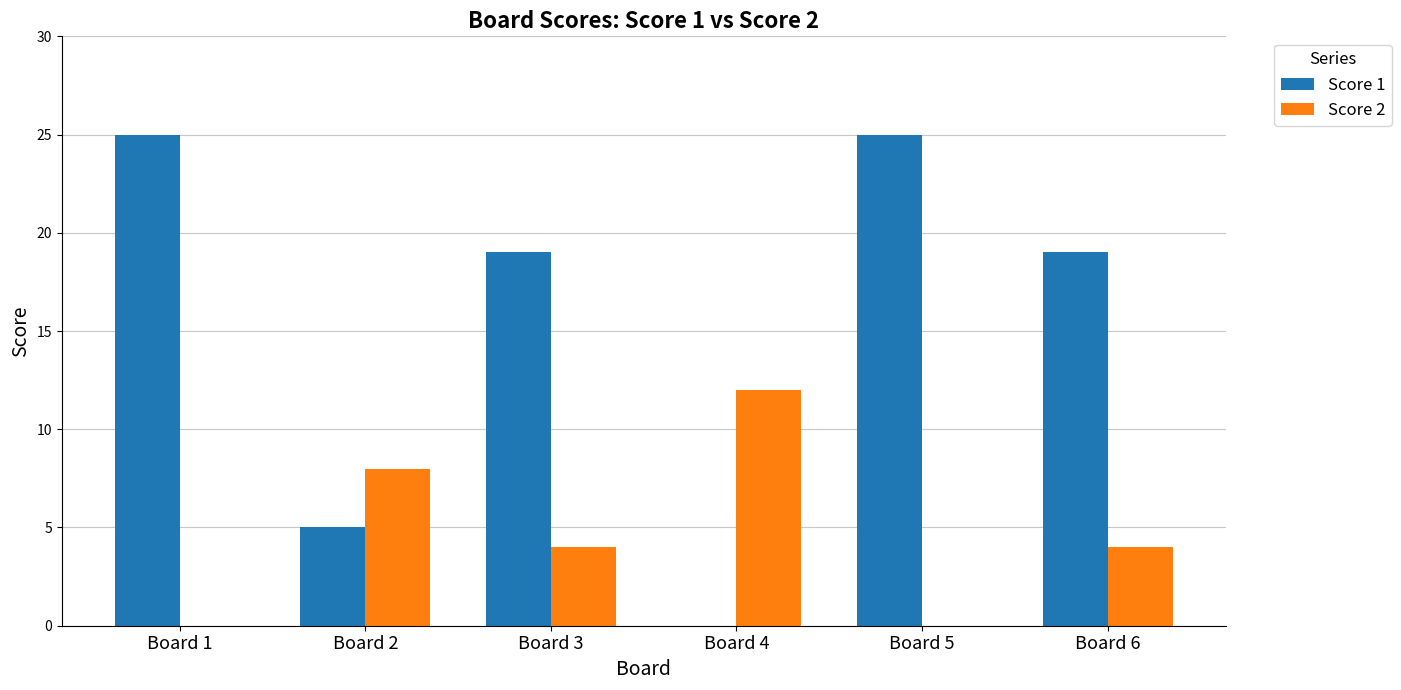

What is the maximum value shown in the chart?

25